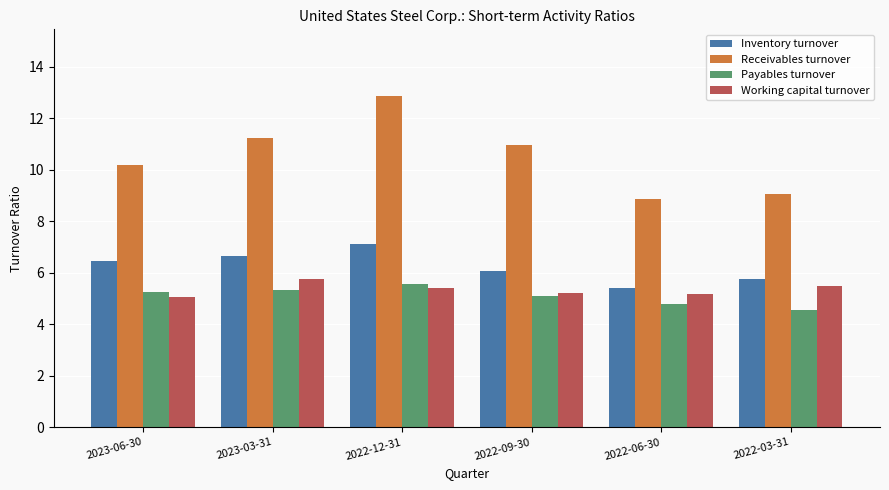

What is the label of the 2nd bar from the left?

2023-03-31